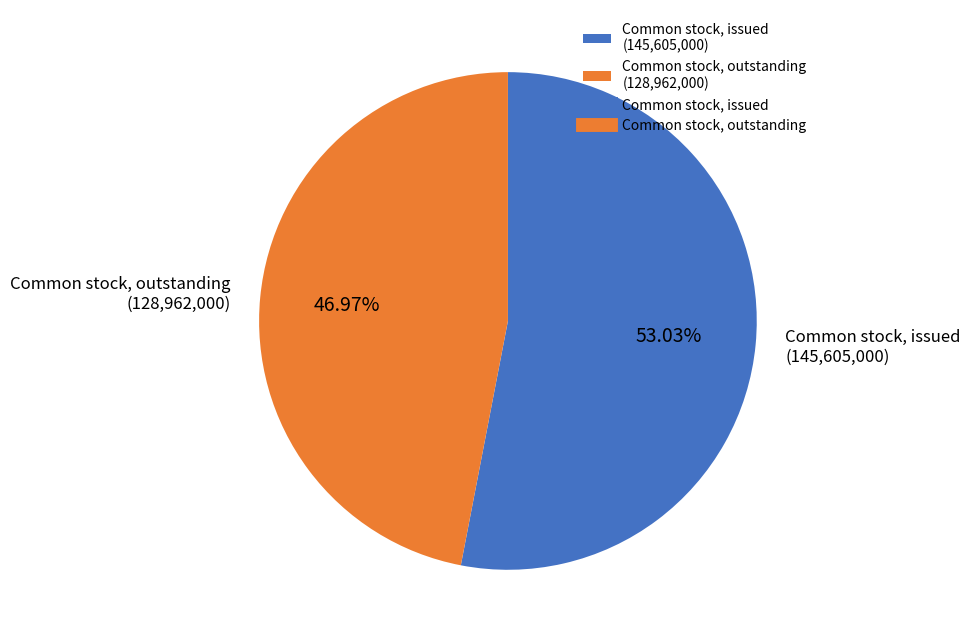

Rank the categories by value from highest to lowest.

Common stock, issued (145,605,000), Common stock, outstanding (128,962,000)